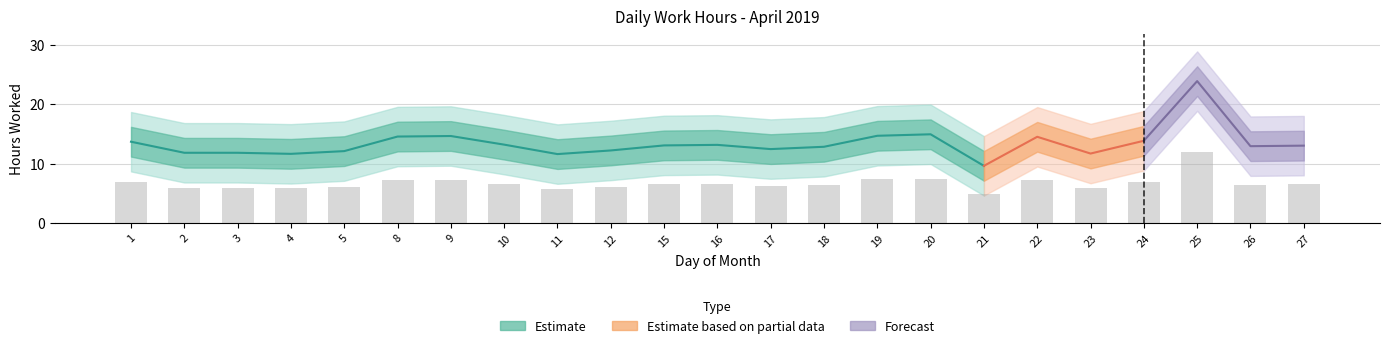

Reading left to right, extract all data points from this chart.

1=13.7	2=11.8	3=11.8	4=11.7	5=12.1	8=14.6	9=14.7	10=13.2	11=11.6	12=12.2	15=13.1	16=13.2	17=12.5	18=12.8	19=14.7	20=14.9	21=9.6	22=14.5	23=11.7	24=13.9	25=23.9	26=12.9	27=13.0